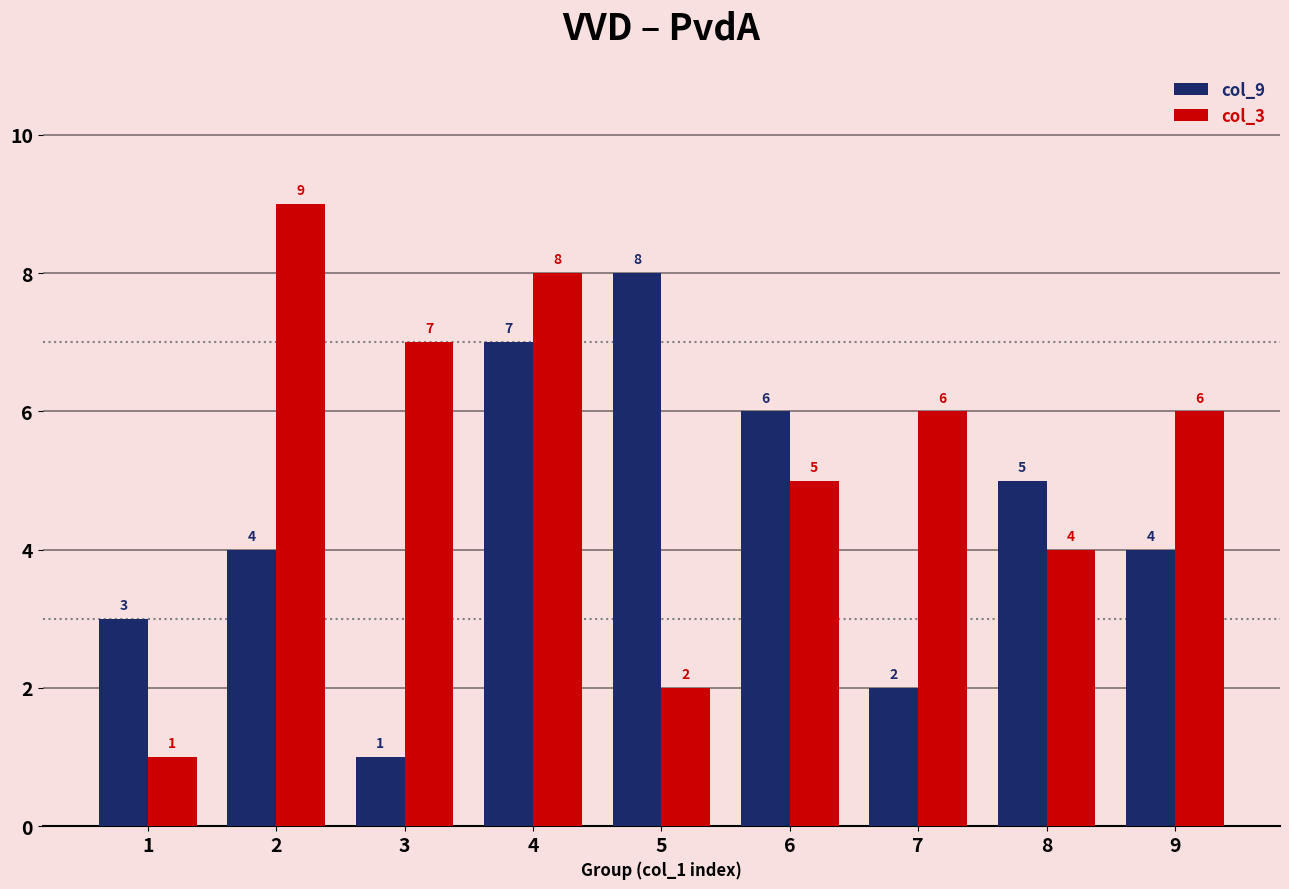

Which category has the lowest value in the col_3 series?

1